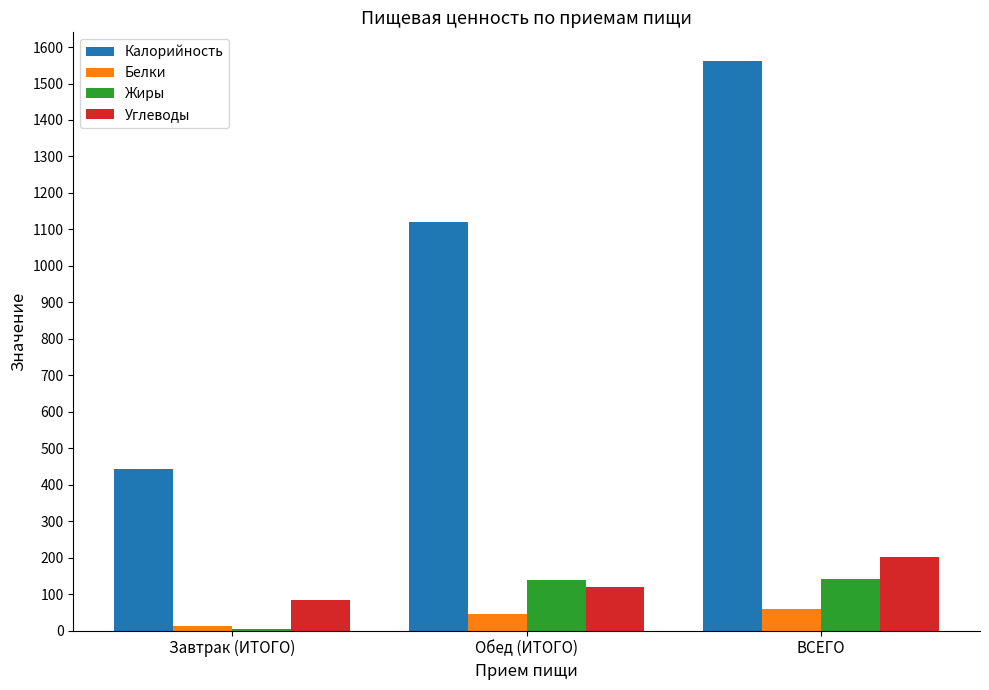

Which series has the largest total across all categories?

Калорийность